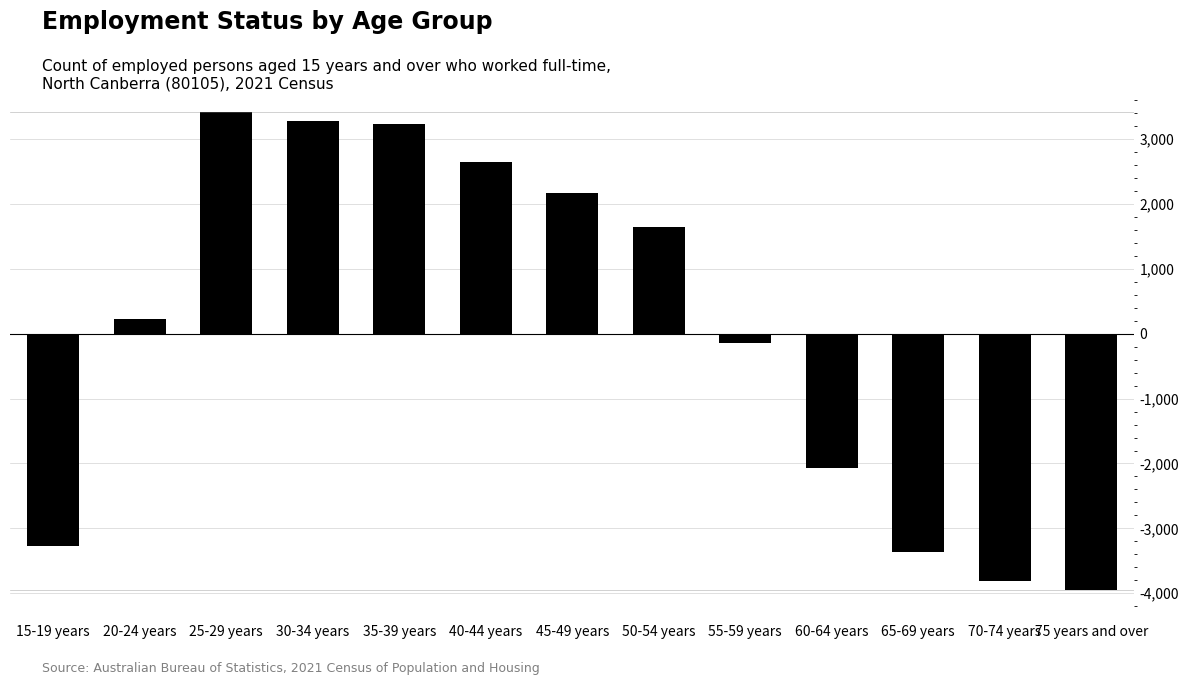

What is the difference between the values at 55-59 years and 65-69 years?

3230